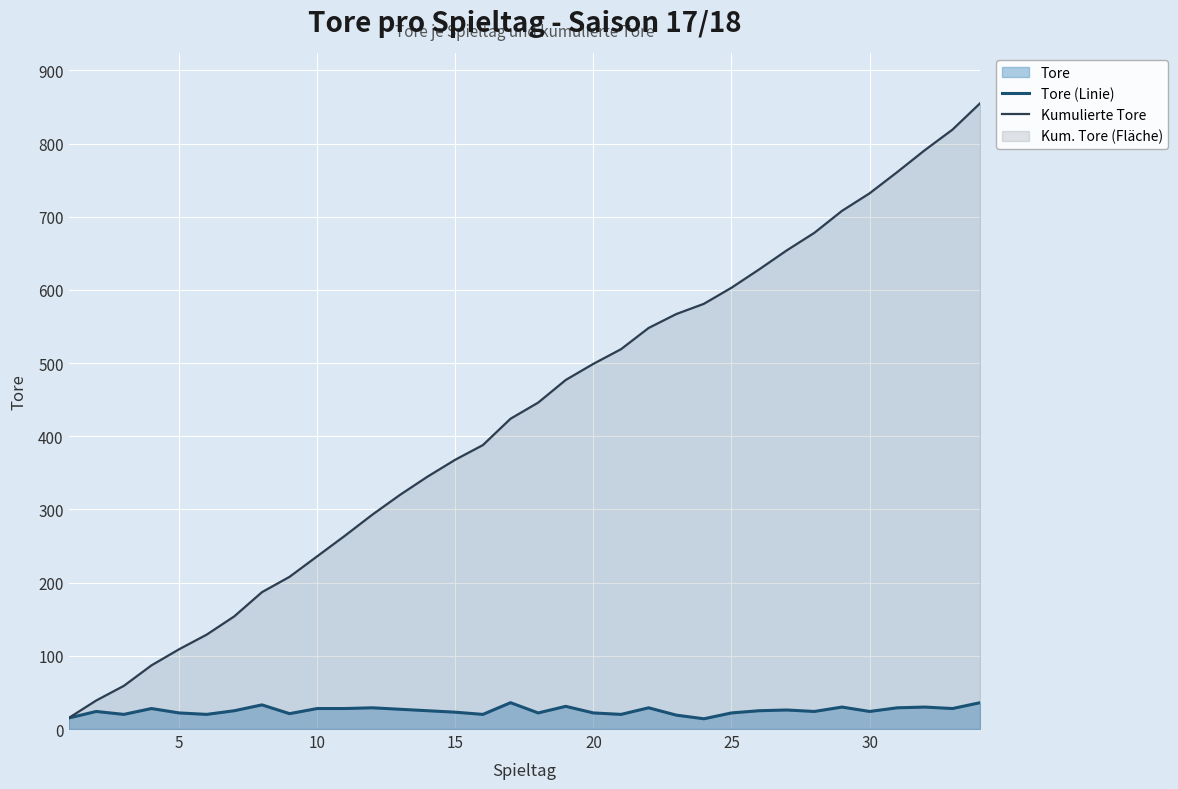

True or false: Kumulierte Tore and Tore (Linie) cross at least once.

False